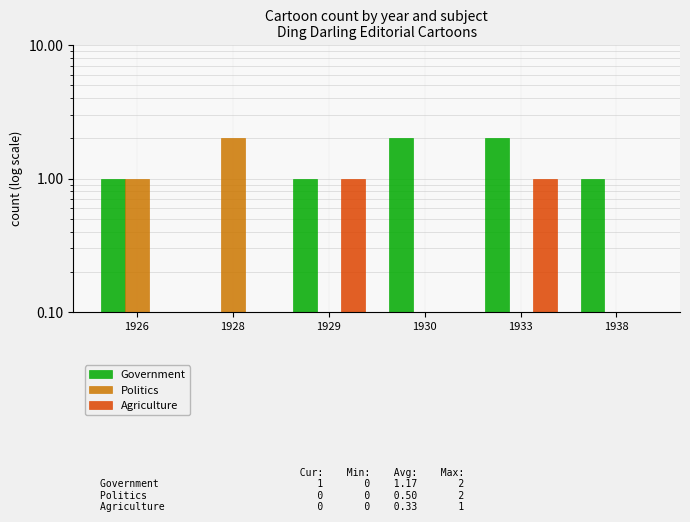

What is the value of the Agriculture bar at the 5th from the left?

1